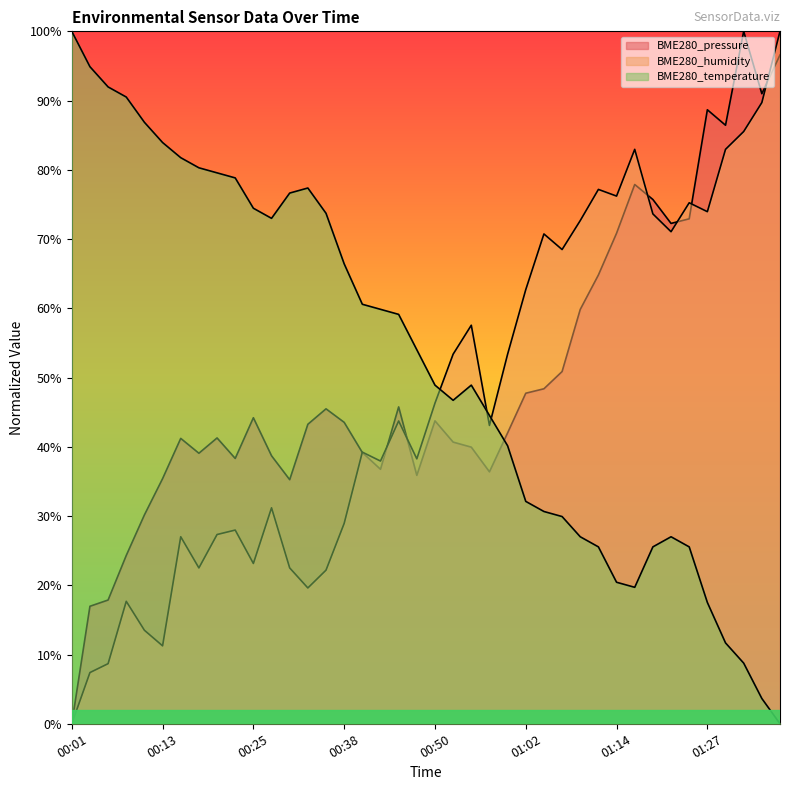

Reading left to right, transcribe all the data shown in this chart.

BME280_pressure: 00:01=0.0	00:03=17.0	00:06=17.9	00:08=24.3	00:11=30.2	00:13=35.4	00:15=41.2	00:18=39.1	00:20=41.3	00:23=38.3	00:25=44.2	00:28=38.7	00:30=35.2	00:33=43.3	00:35=45.5	00:38=43.5	00:40=39.2	00:42=36.8	00:45=45.8	00:47=35.9	00:50=43.7	00:52=40.7	00:55=39.9	00:57=36.4	01:00=42.0	01:02=47.7	01:04=48.4	01:07=50.9	01:09=59.8	01:12=64.8	01:14=70.8	01:17=77.9	01:19=75.7	01:22=72.3	01:24=72.9	01:27=88.7	01:29=86.4	01:31=100.0	01:34=91.0	01:36=96.6
BME280_humidity: 00:01=0.0	00:03=7.4	00:06=8.7	00:08=17.7	00:11=13.5	00:13=11.3	00:15=27.0	00:18=22.5	00:20=27.3	00:23=28.0	00:25=23.2	00:28=31.2	00:30=22.5	00:33=19.6	00:35=22.2	00:38=28.9	00:40=39.2	00:42=37.9	00:45=43.7	00:47=38.3	00:50=46.3	00:52=53.4	00:55=57.6	00:57=43.1	01:00=53.4	01:02=62.7	01:04=70.7	01:07=68.5	01:09=72.7	01:12=77.2	01:14=76.2	01:17=83.0	01:19=73.6	01:22=71.1	01:24=75.2	01:27=74.0	01:29=83.0	01:31=85.5	01:34=89.7	01:36=100.0
BME280_temperature: 00:01=100.0	00:03=94.9	00:06=92.0	00:08=90.5	00:11=86.9	00:13=83.9	00:15=81.8	00:18=80.3	00:20=79.6	00:23=78.8	00:25=74.5	00:28=73.0	00:30=76.6	00:33=77.4	00:35=73.7	00:38=66.4	00:40=60.6	00:42=59.9	00:45=59.1	00:47=54.0	00:50=48.9	00:52=46.7	00:55=48.9	00:57=44.5	01:00=40.1	01:02=32.1	01:04=30.7	01:07=29.9	01:09=27.0	01:12=25.5	01:14=20.4	01:17=19.7	01:19=25.5	01:22=27.0	01:24=25.5	01:27=17.5	01:29=11.7	01:31=8.8	01:34=3.6	01:36=0.0